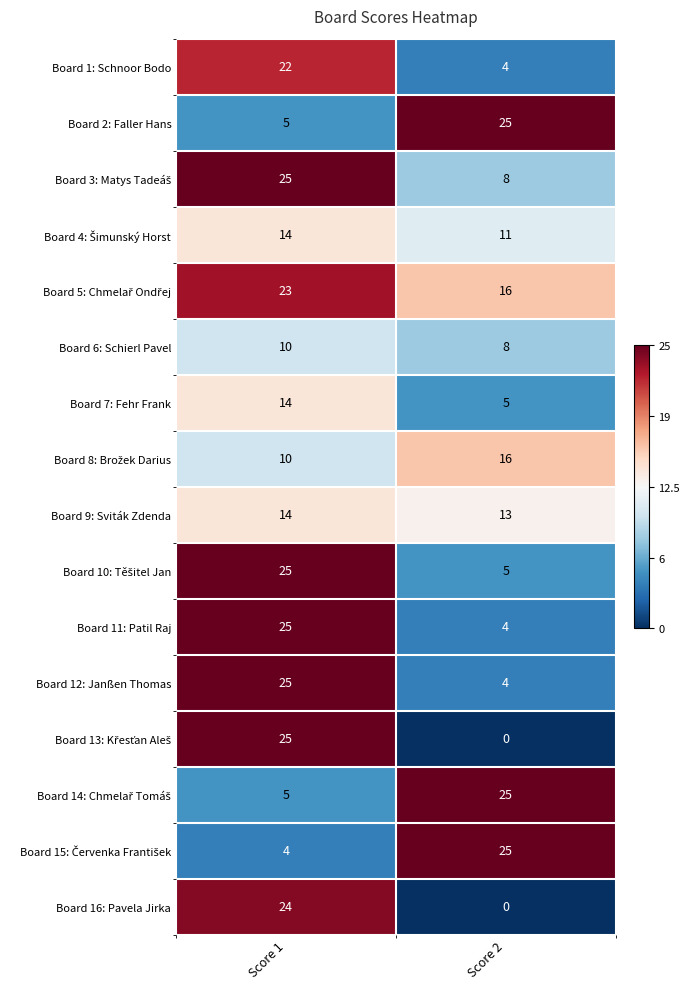

What is the average value of the Board 7: Fehr Frank series?

10